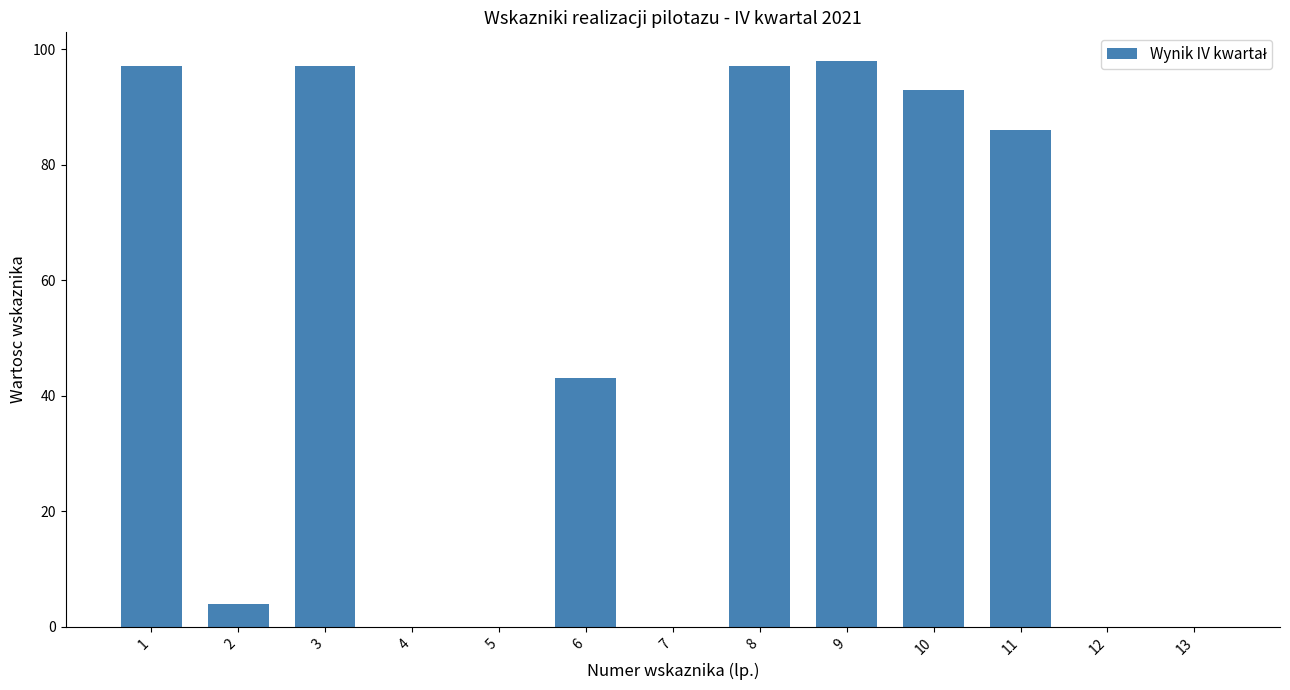

At which label does the data first exceed 43?

1